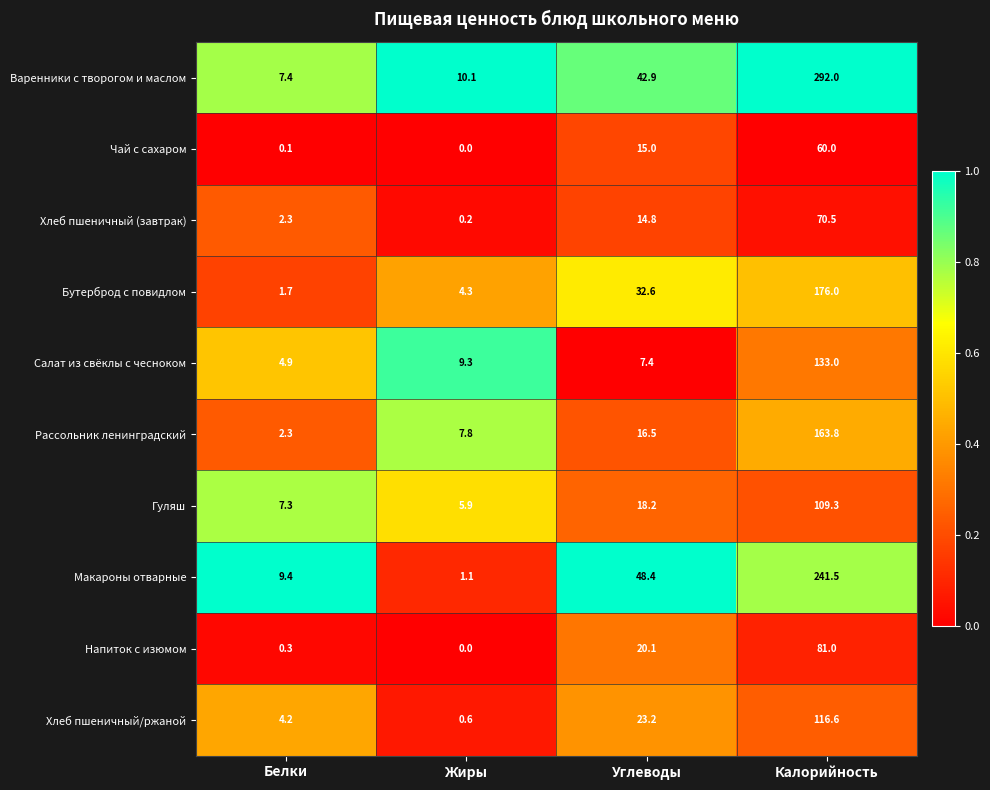

List the series in order of their peak value, highest first.

Варенники с творогом и маслом, Макароны отварные, Бутерброд с повидлом, Рассольник ленинградский, Салат из свёклы с чесноком, Хлеб пшеничный/ржаной, Гуляш, Напиток с изюмом, Хлеб пшеничный (завтрак), Чай с сахаром